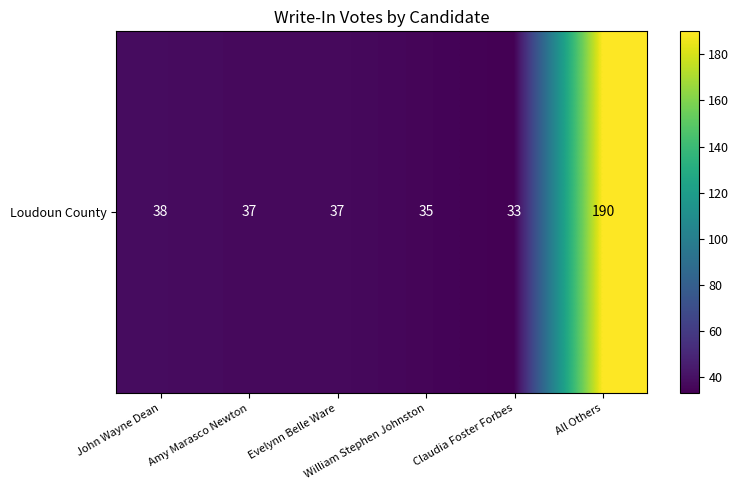

Reading left to right, what are all the values shown in this chart?

38	37	37	35	33	190